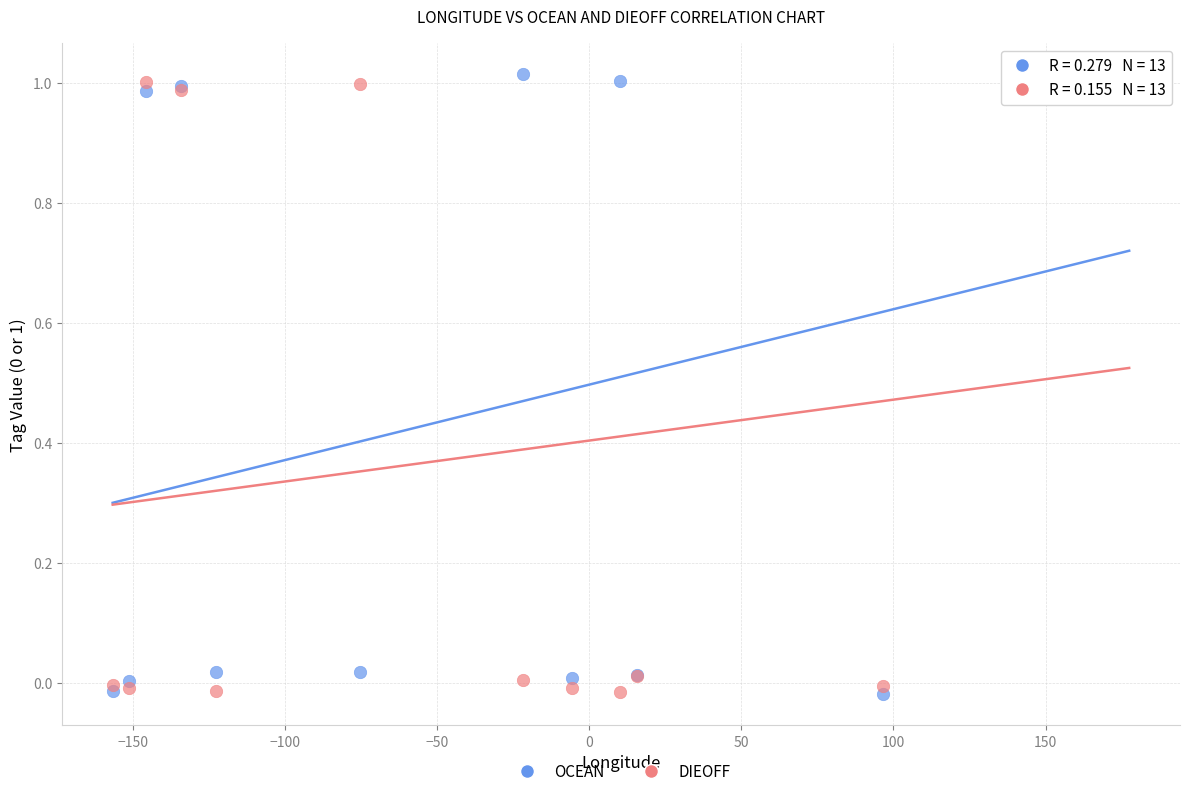

What is the X range (max minus min) for the scatter plot?

334.3